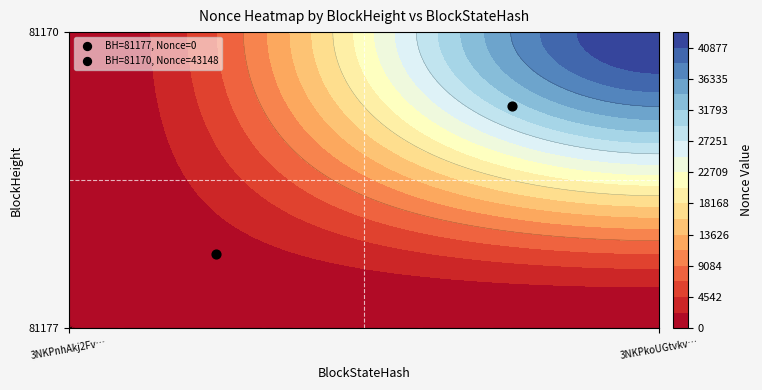

What is the total value across all series at 81170?

43148